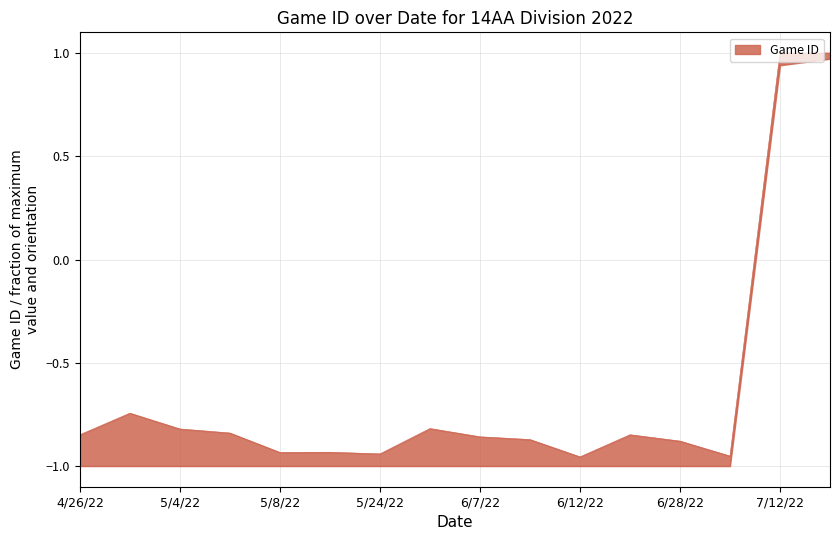

What is the label of the 1st point from the left?

4/26/22